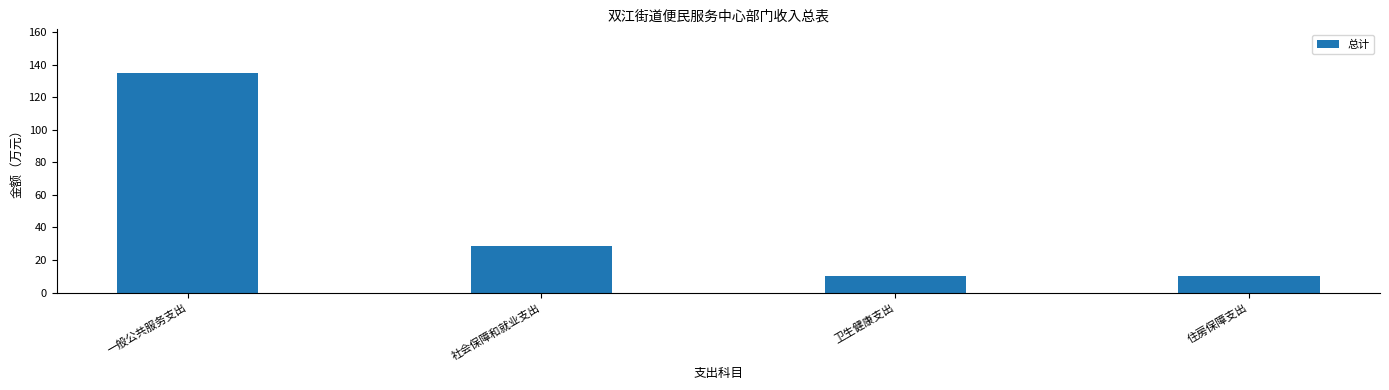

What is the minimum value shown in the chart?

9.9